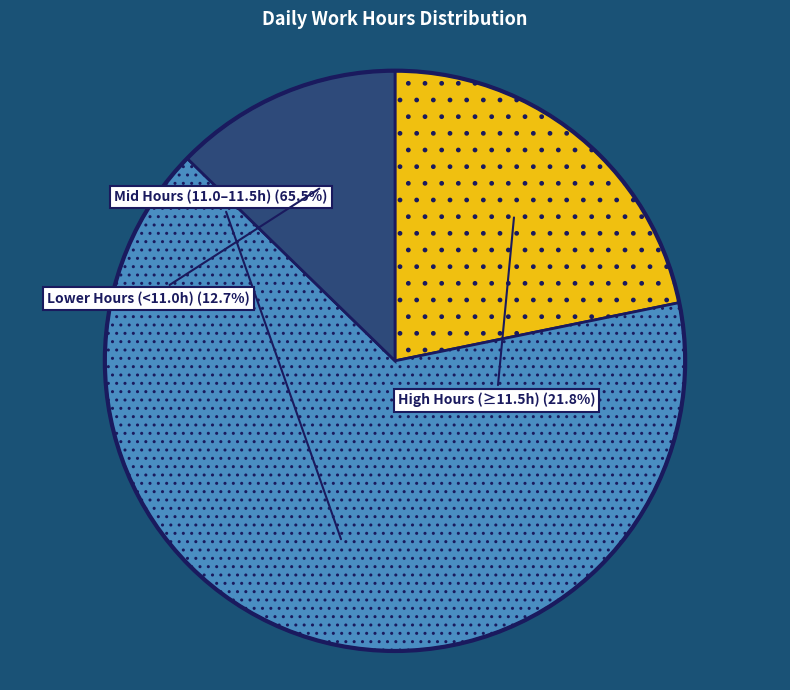

Is there a majority slice in this chart?

Yes